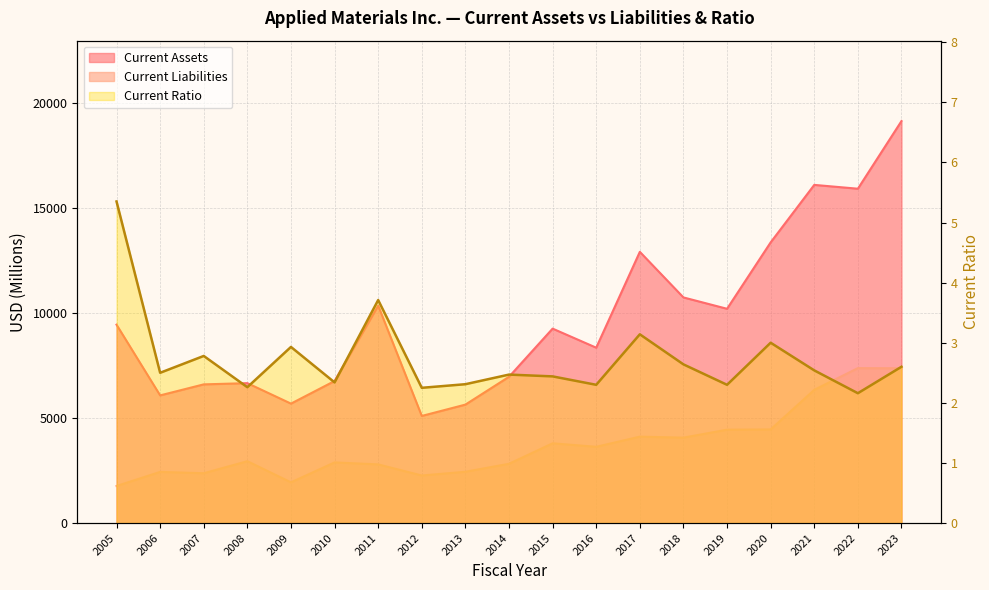

Where is the first local maximum?

2007